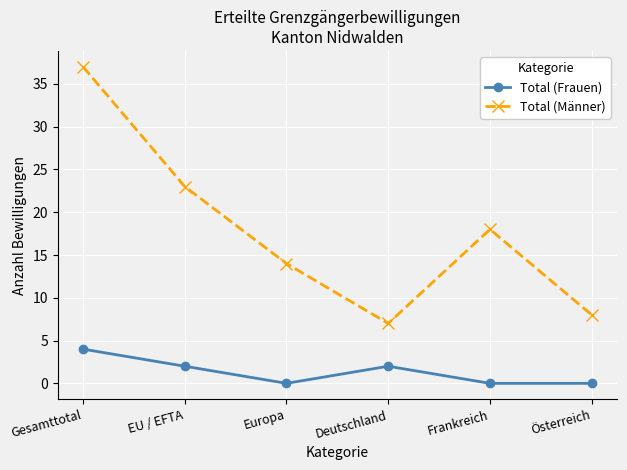

Which series has the largest range (max minus min)?

Total (Männer)